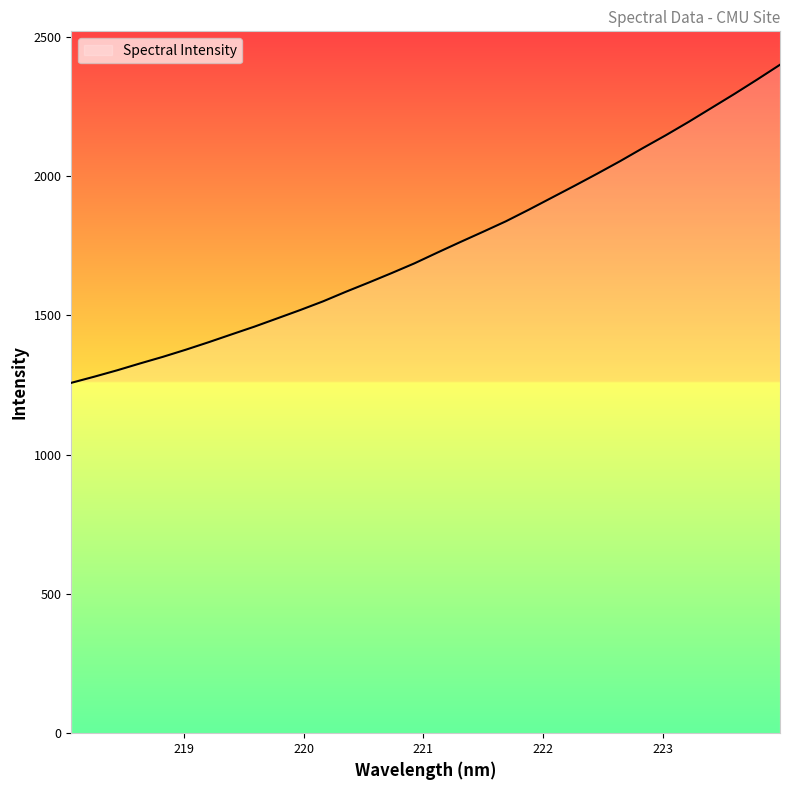

What is the minimum value shown in the chart?

1258.2